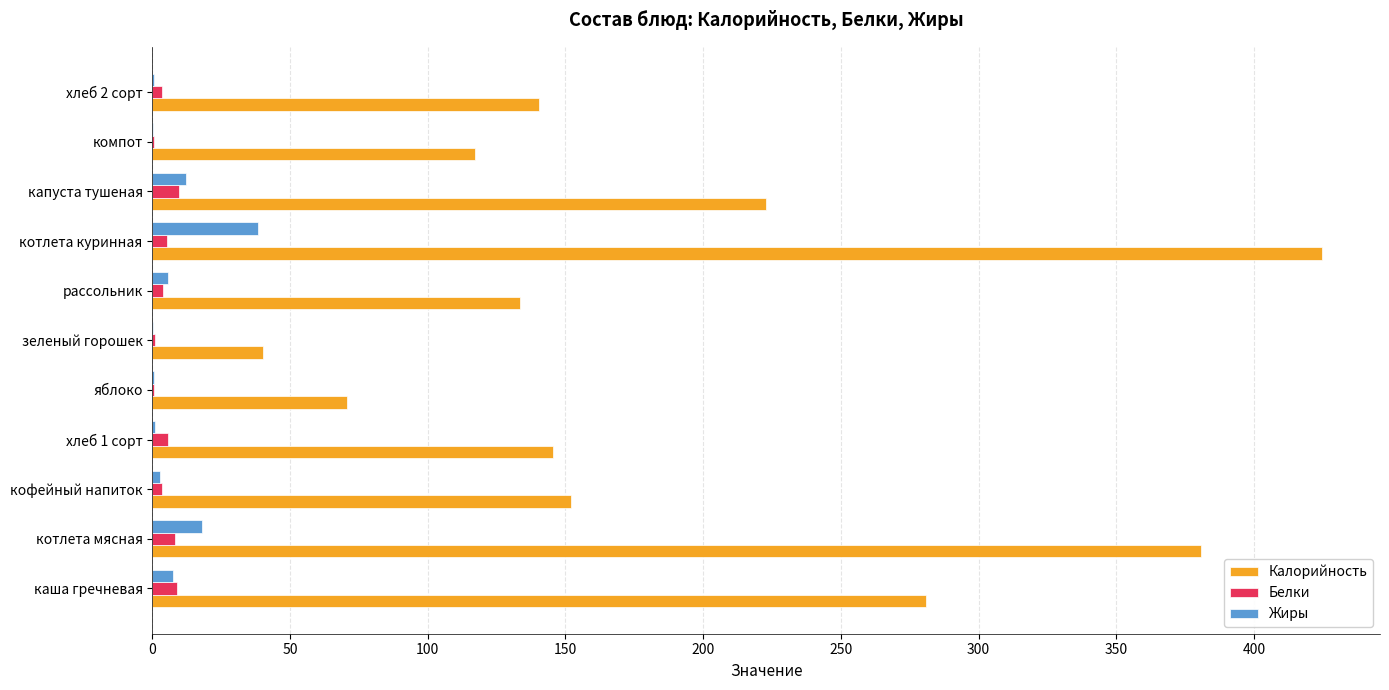

Is the value of Калорийность at котлета куринная greater than the value of Белки at хлеб 2 сорт?

Yes